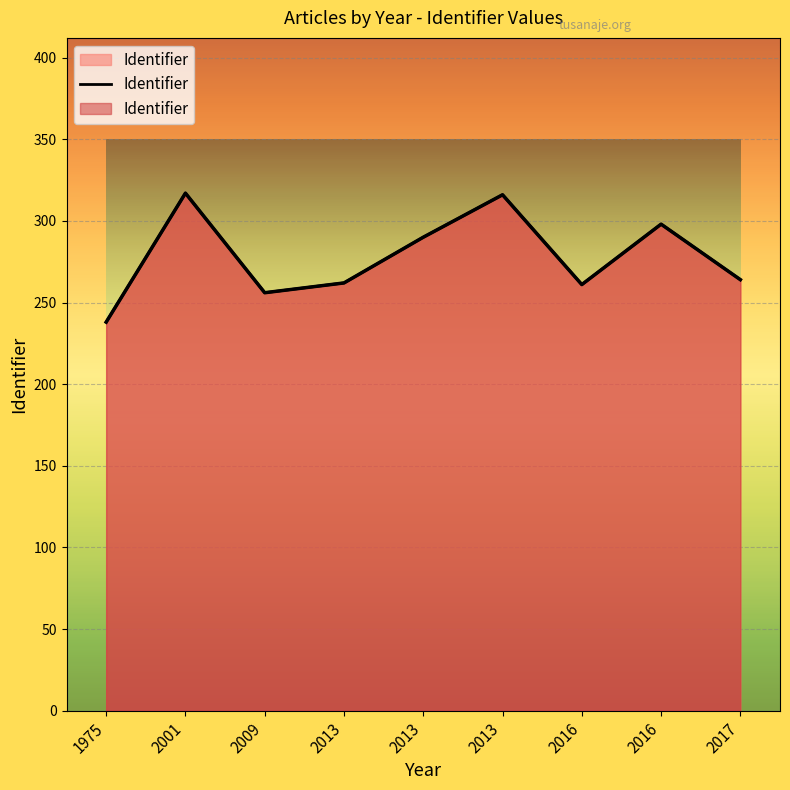

What is the difference between the values at 2013 and 2009?

60